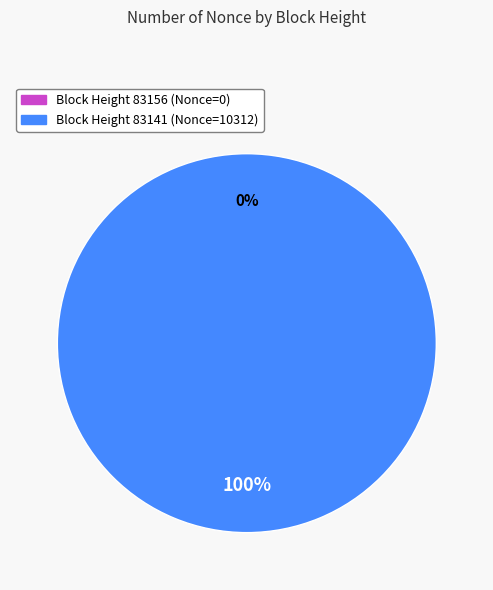

What is the largest slice in the pie chart?

83141